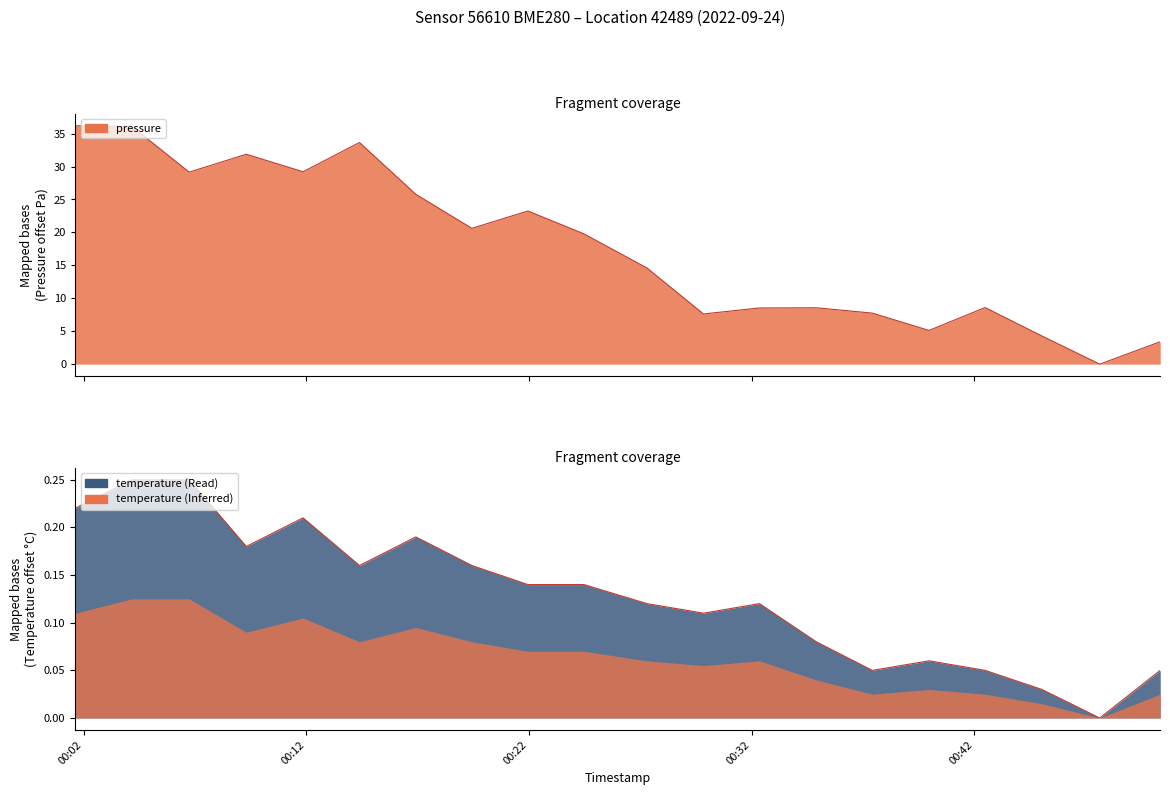

Which series has the largest range (max minus min)?

pressure